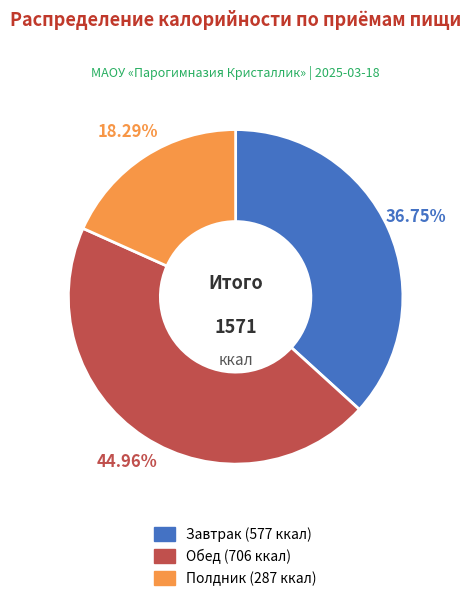

Is there any slice that represents more than half of the pie?

No